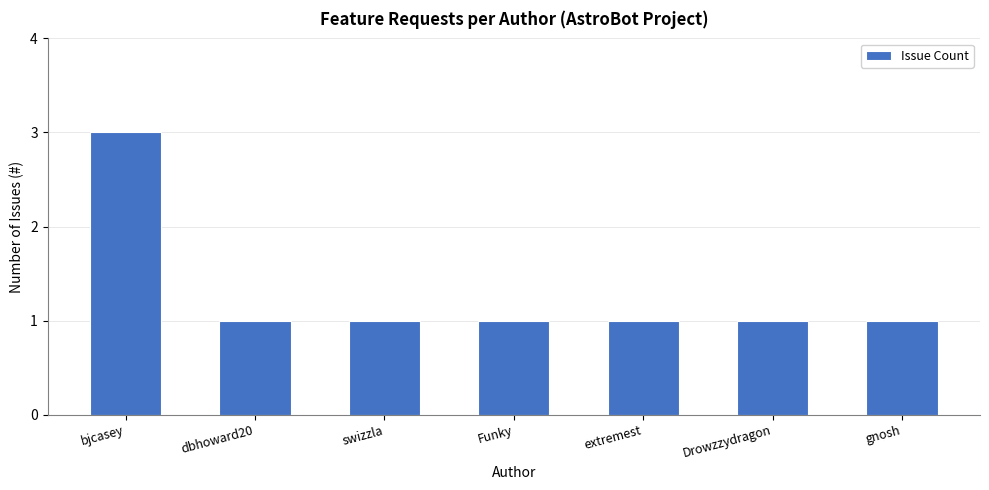

Does the chart contain stacked bars?

No